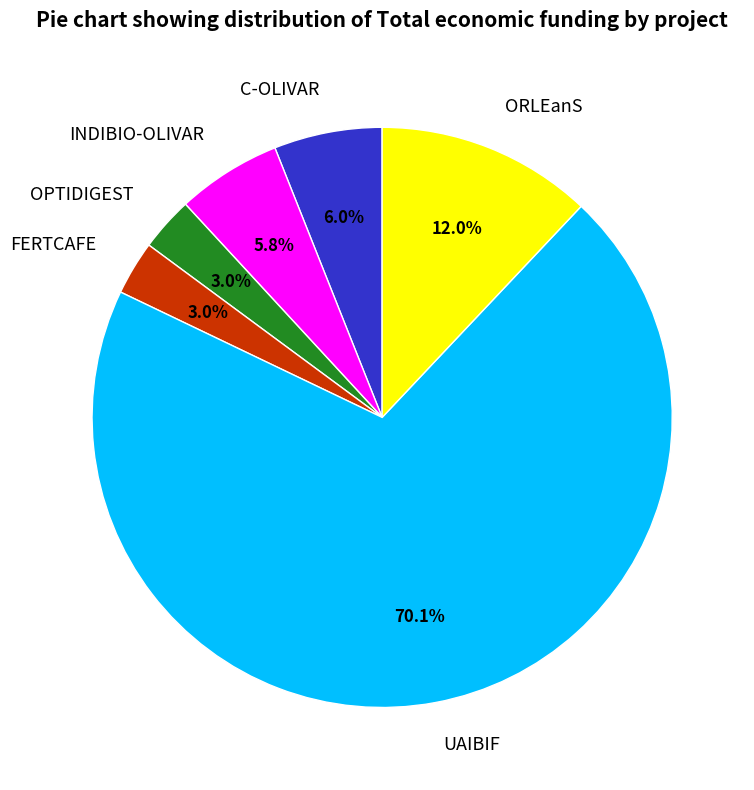

How much of the chart is everything except FERTCAFE?

97.0%